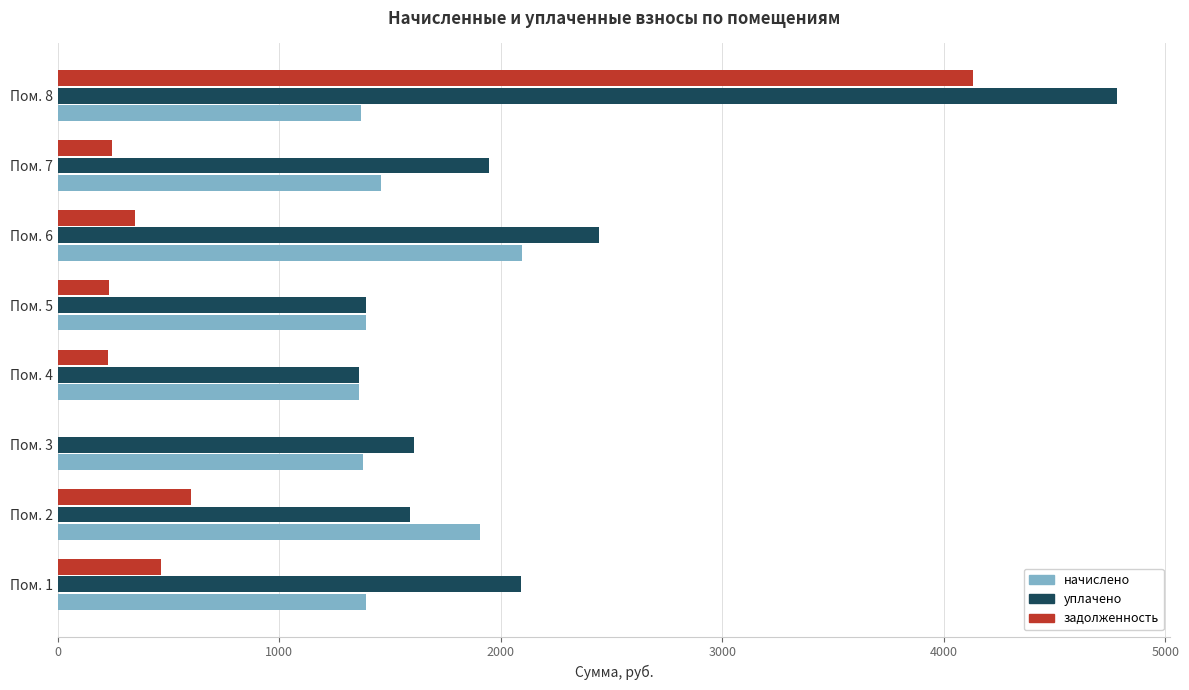

Where is начислено nearest to the value 1726?

Пом. 2